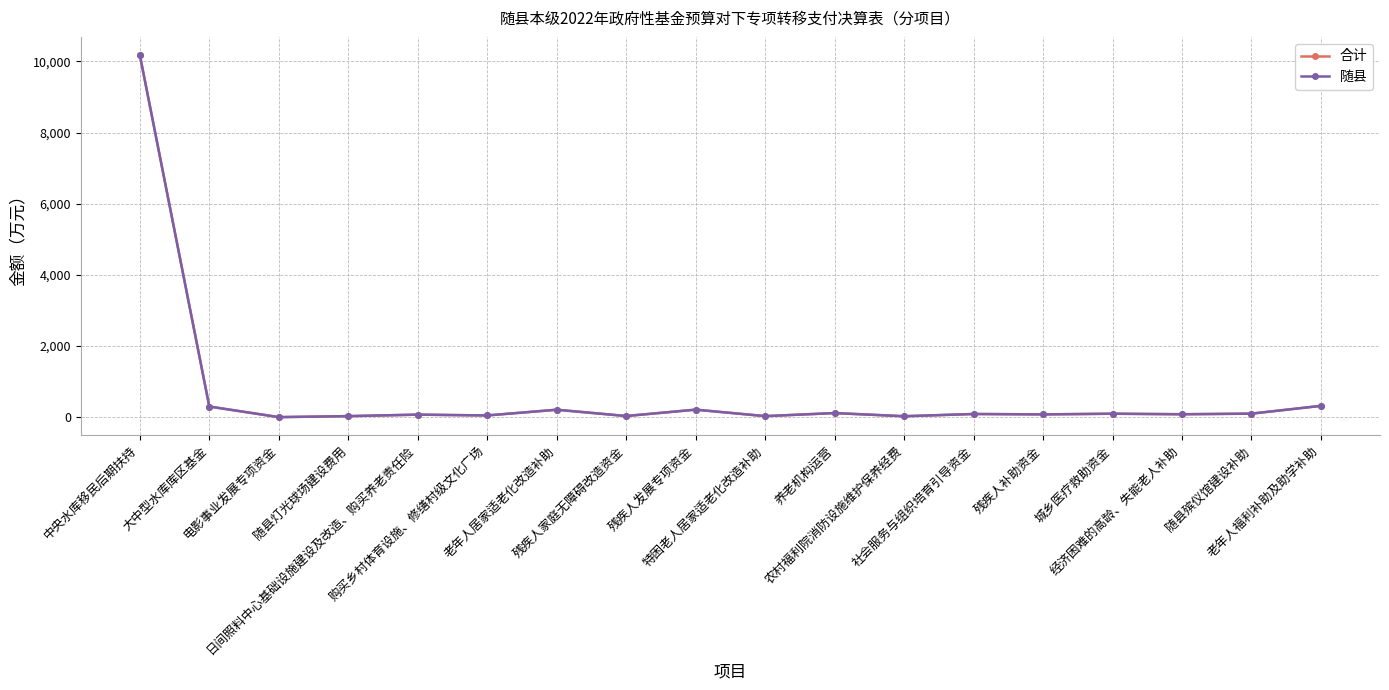

What is the sum of the 合计 values at 养老机构运营 and 随县灯光球场建设费用?

146